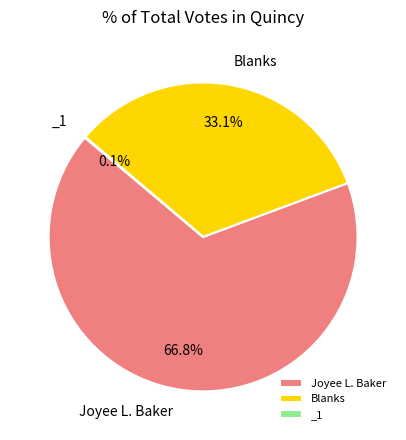

Does any single category account for the majority?

Yes